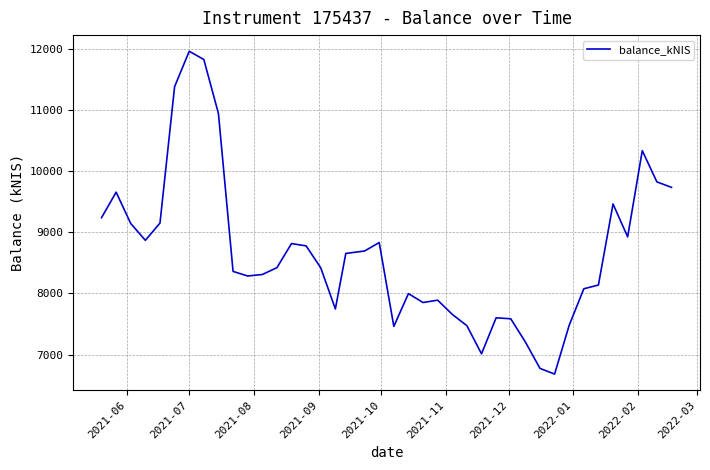

How many categories are shown in the chart?

40